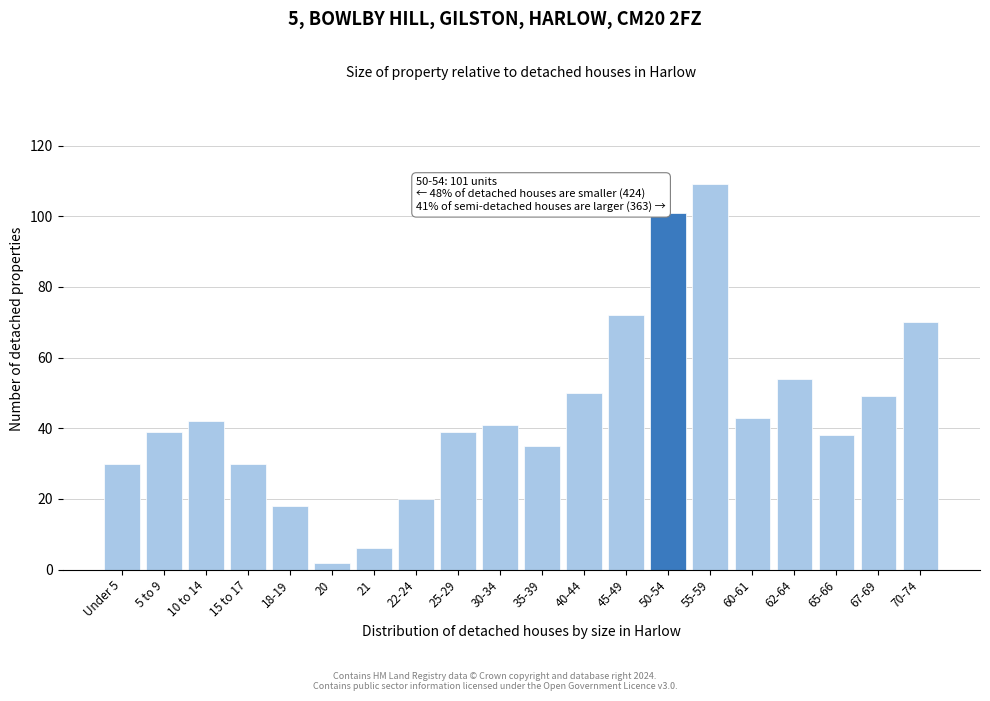

Reading left to right, list all the values displayed in this chart.

Under 5=30	5 to 9=39	10 to 14=42	15 to 17=30	18-19=18	20=2	21=6	22-24=20	25-29=39	30-34=41	35-39=35	40-44=50	45-49=72	50-54=101	55-59=109	60-61=43	62-64=54	65-66=38	67-69=49	70-74=70